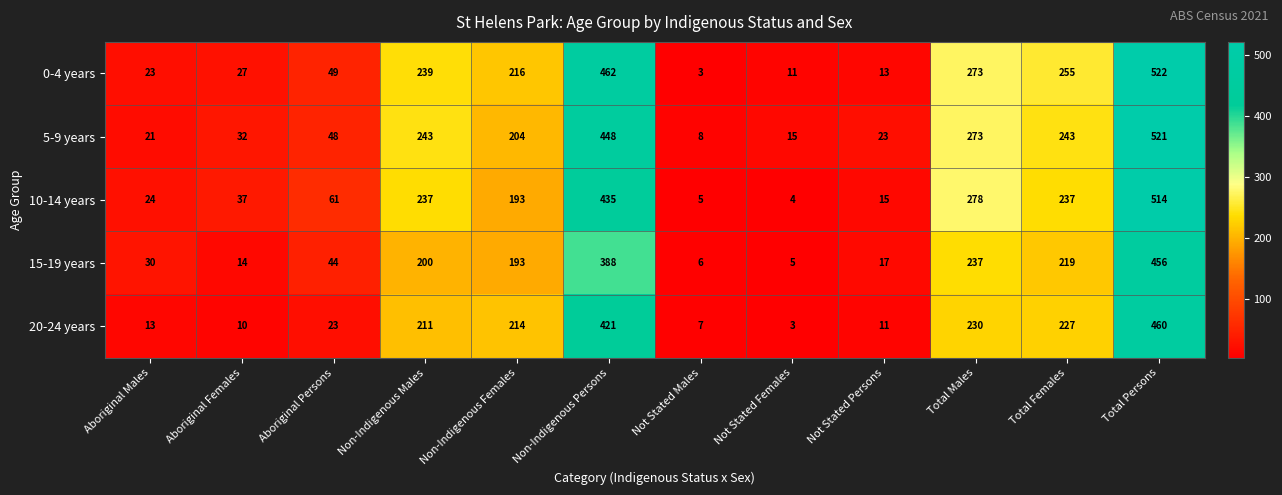

Rank the series by their maximum value, from highest to lowest.

0-4 years, 5-9 years, 10-14 years, 20-24 years, 15-19 years